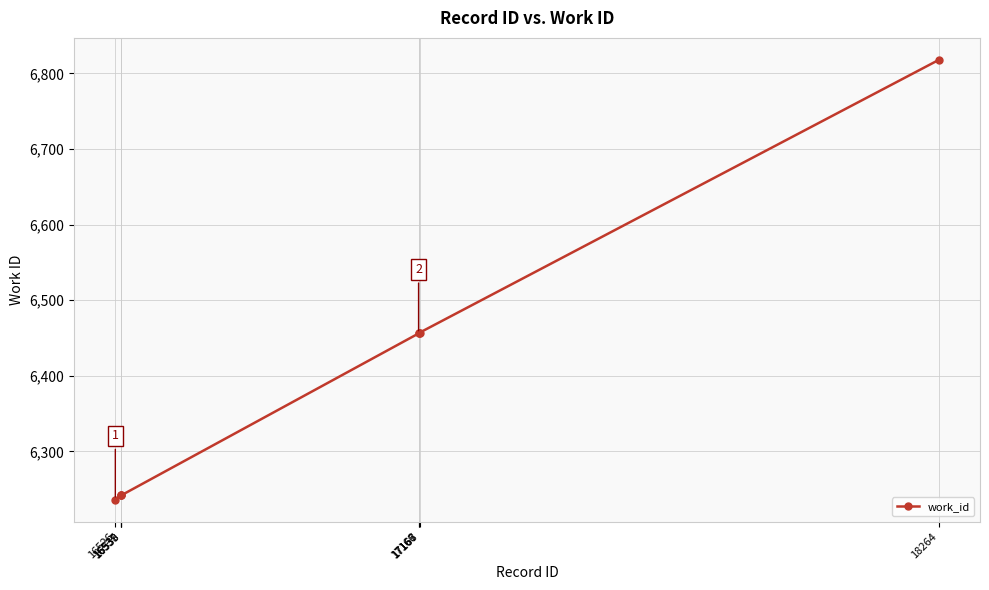

What is the maximum value shown in the chart?

6818